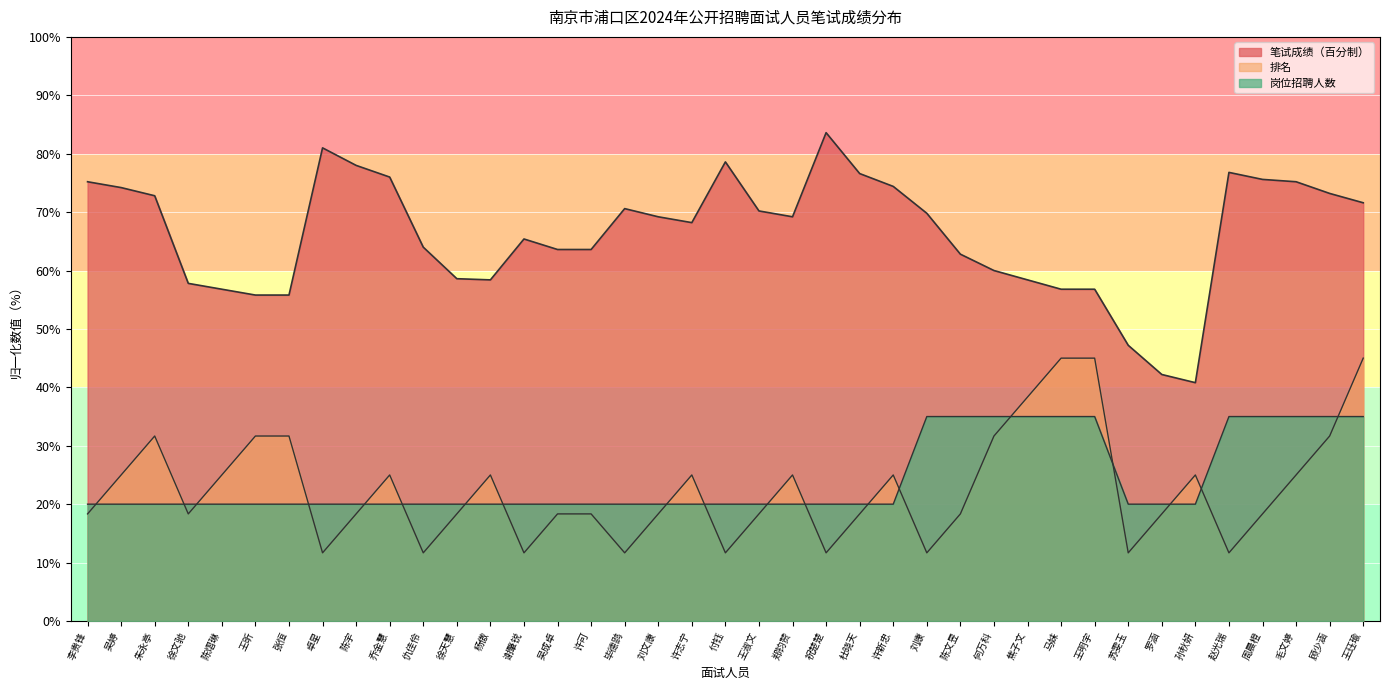

Which category has the lowest value across all series?

卓星